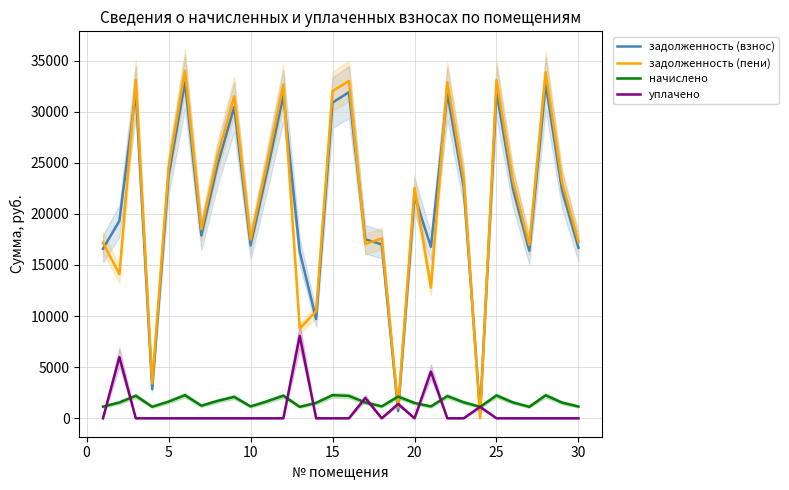

The value of задолженность (пени) at 10 is 17489.4. True or false?

True